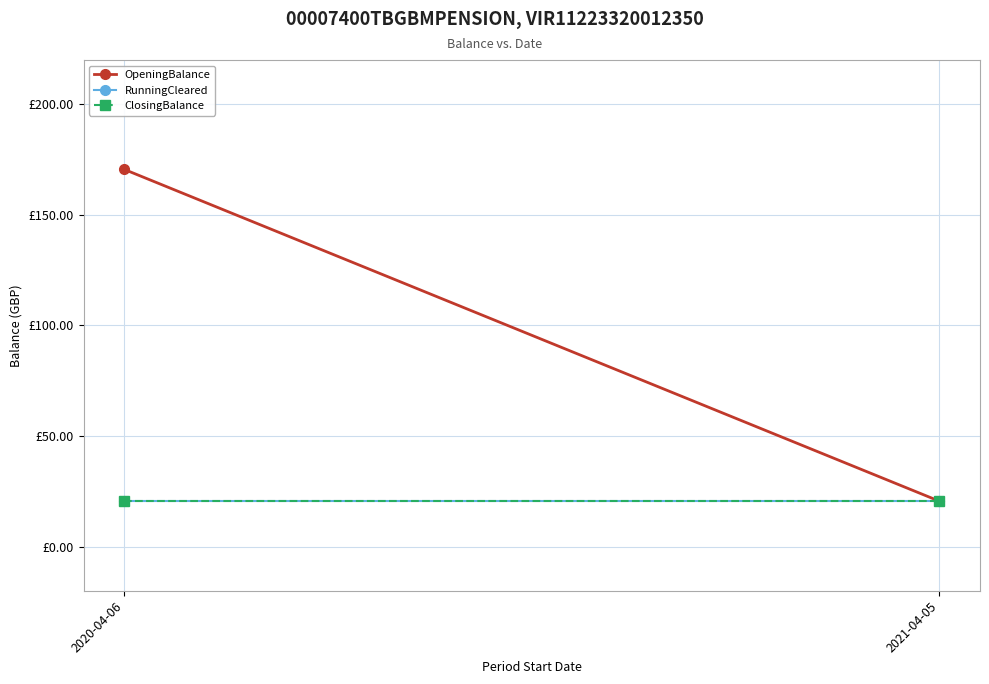

At which category is the sum across all series the highest?

2020-04-06